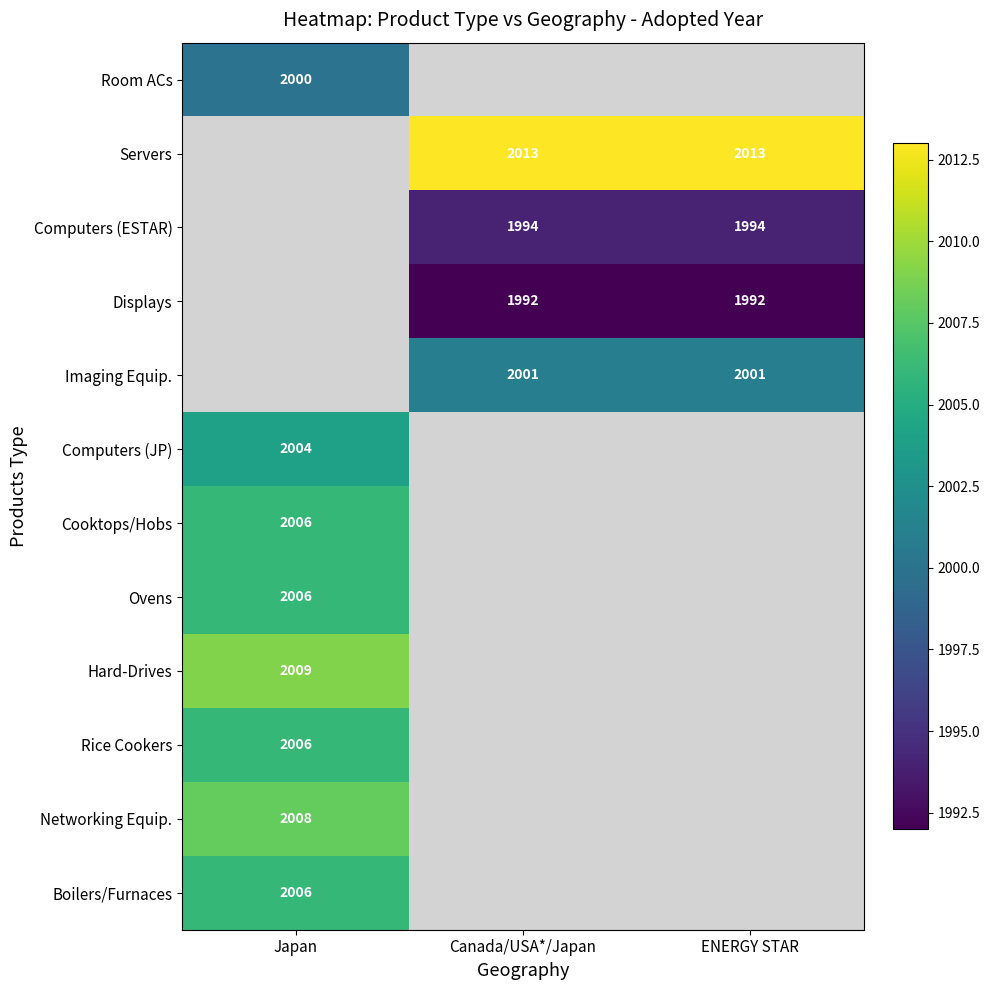

Which category has the highest value across all series?

Canada/USA*/Japan